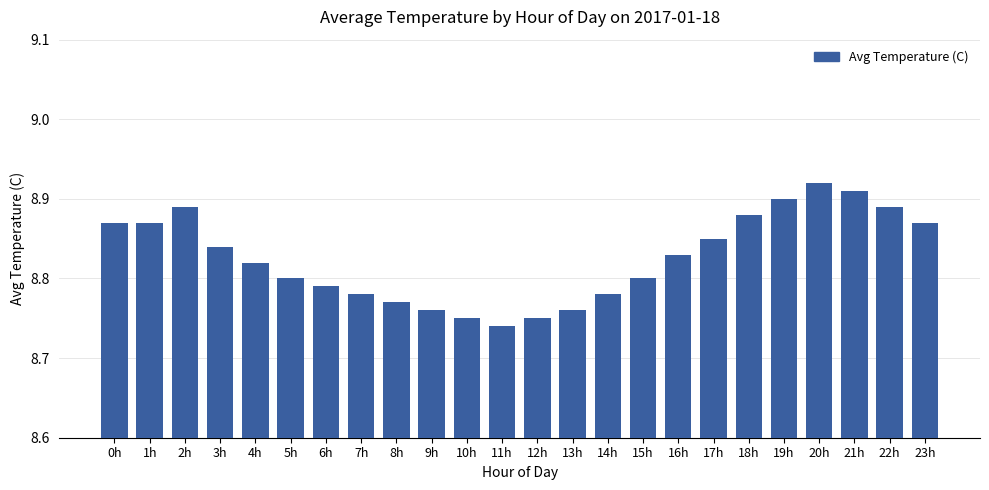

How many values are between 8 and 9?

24